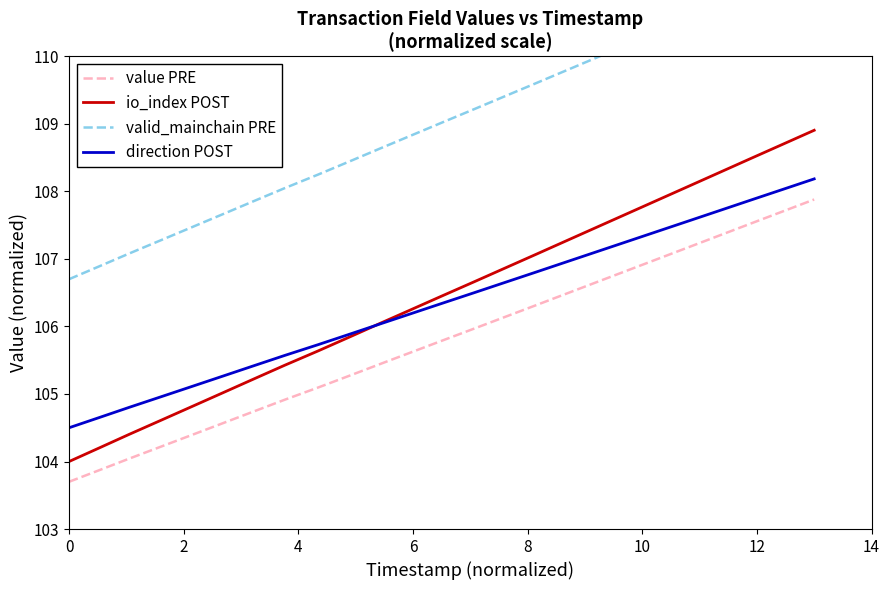

How many lines are shown in the chart?

4